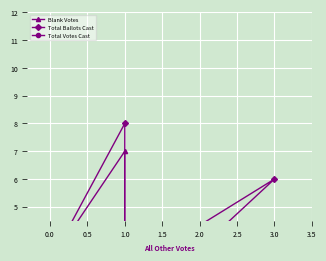

What is the approximate value of Total Votes Cast at 1.0?

1